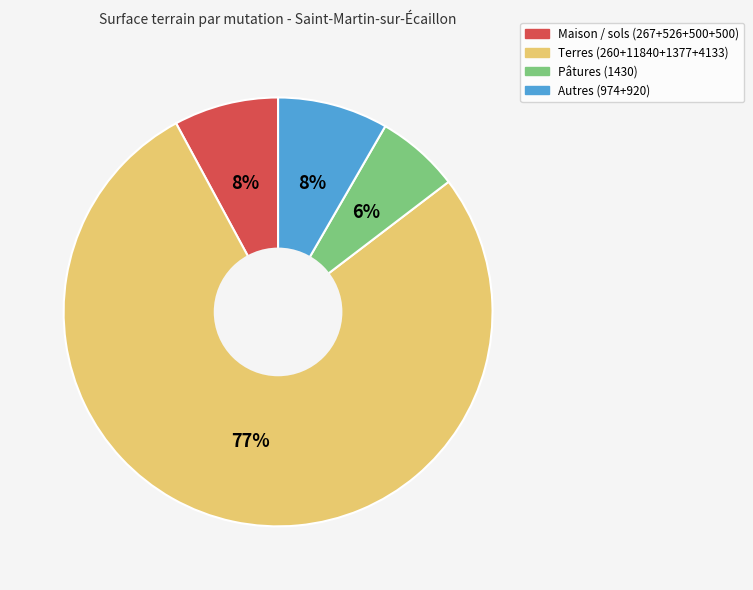

Is it true that Terres (260+11840+1377+4133) is 77% of the pie?

True